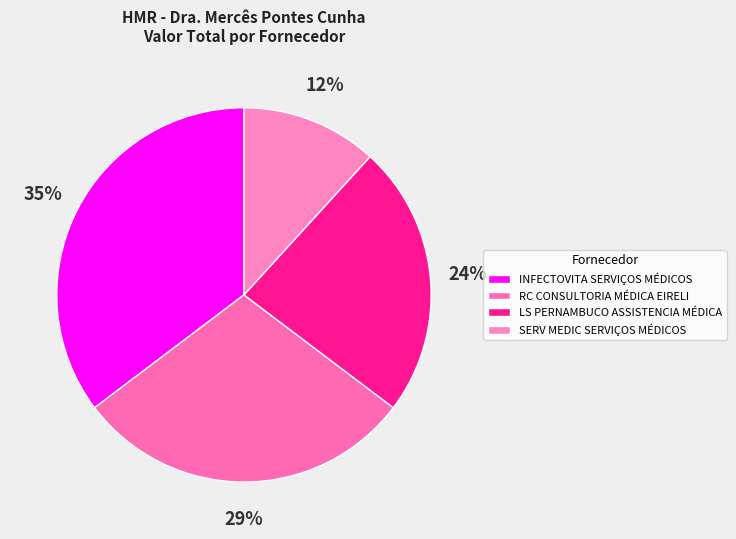

To the nearest percent, what is the combined percentage of RC CONSULTORIA MÉDICA EIRELI and LS PERNAMBUCO ASSISTENCIA MÉDICA?

53%